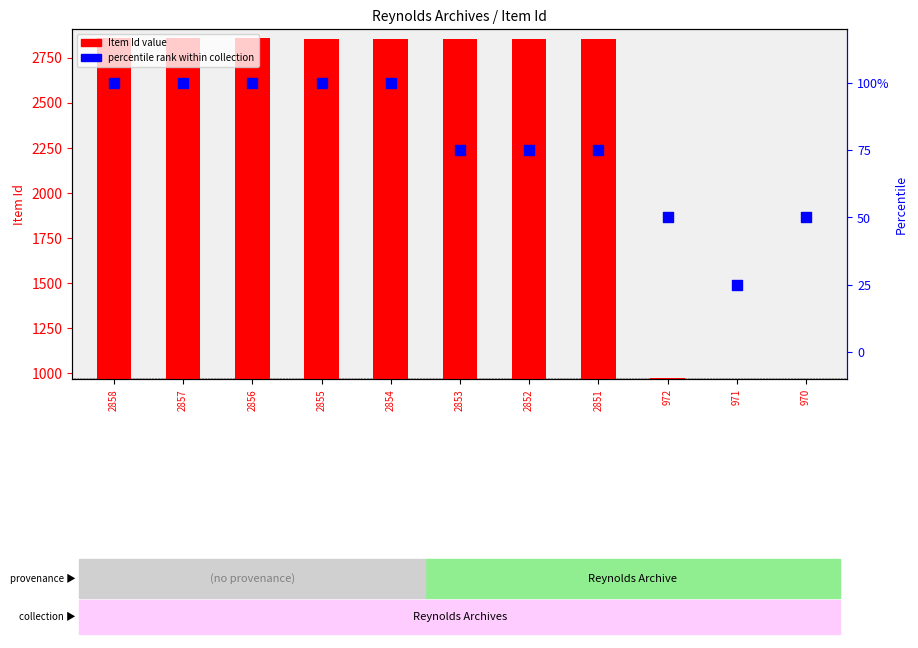

Is the value of Item Id (value) at 2857 greater than the value of percentile rank at 972?

Yes